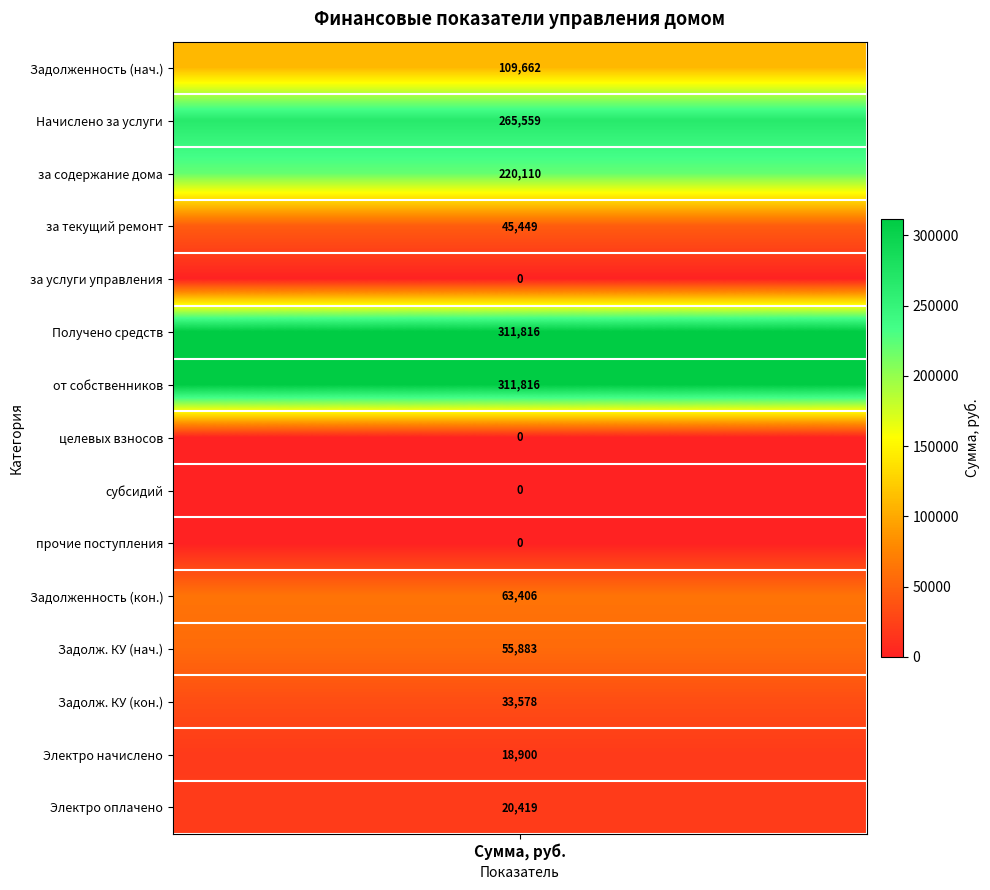

What is the difference between the second highest and second lowest values?

311815.7